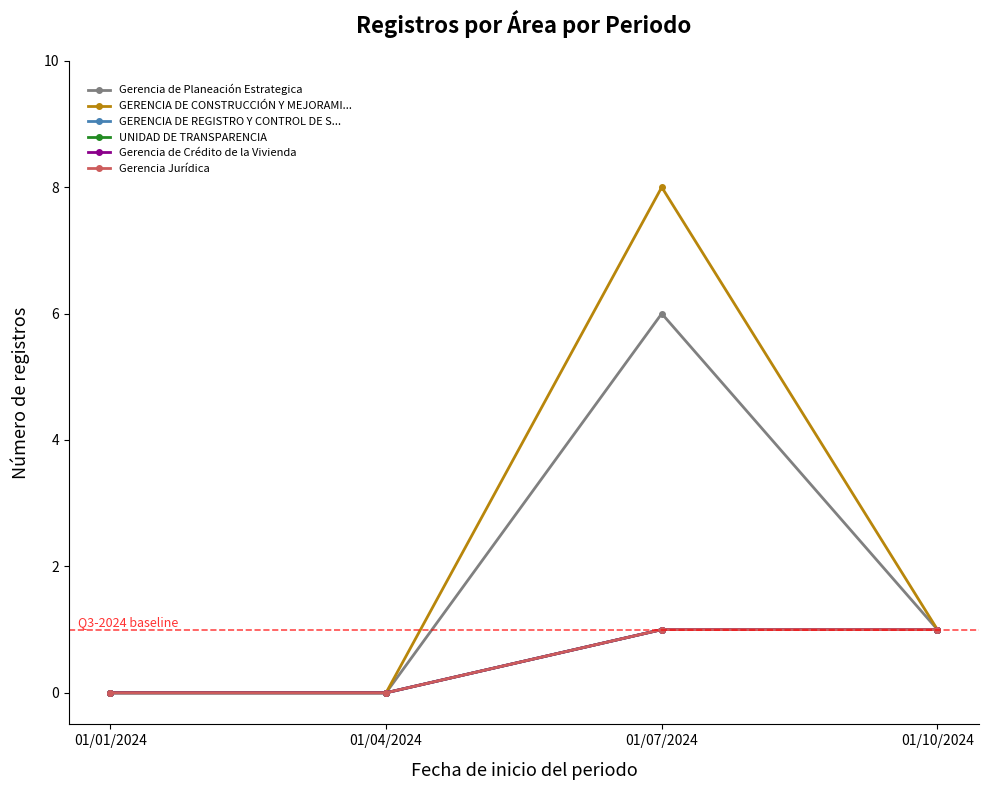

True or false: Gerencia Jurídica and UNIDAD DE TRANSPARENCIA intersect in this chart.

False